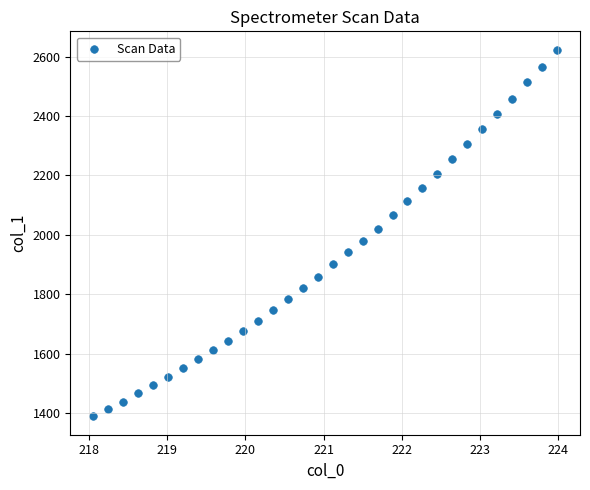

What is the range of Y values (max minus min)?

1233.3